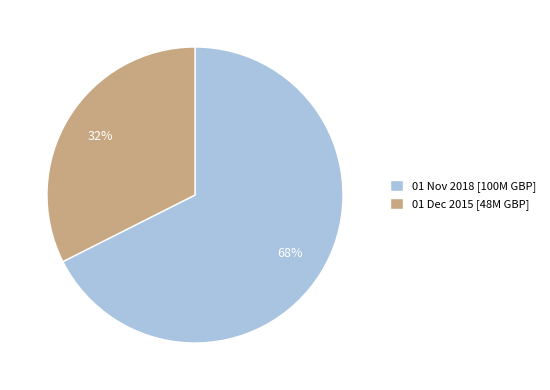

Is there any slice that represents more than half of the pie?

Yes